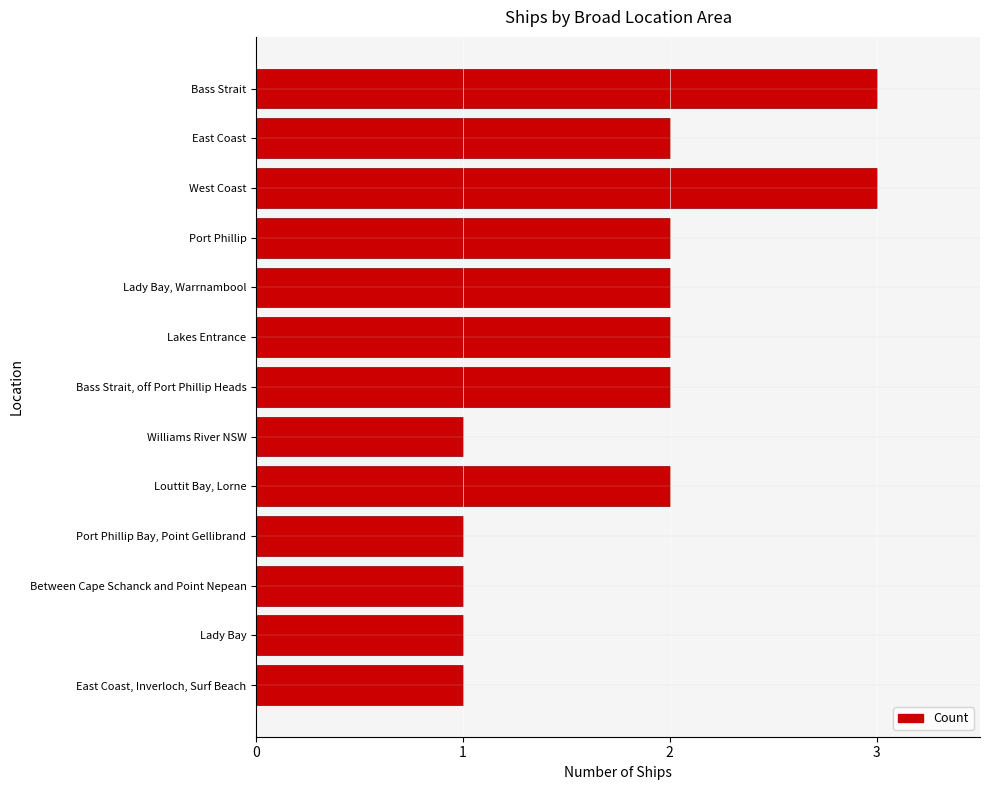

What is the difference between the maximum and minimum values?

2